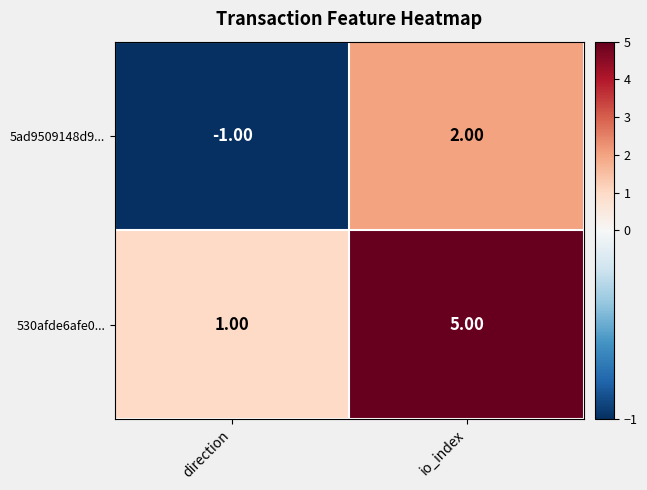

Where is 530afde6afe0... nearest to the value 3?

direction